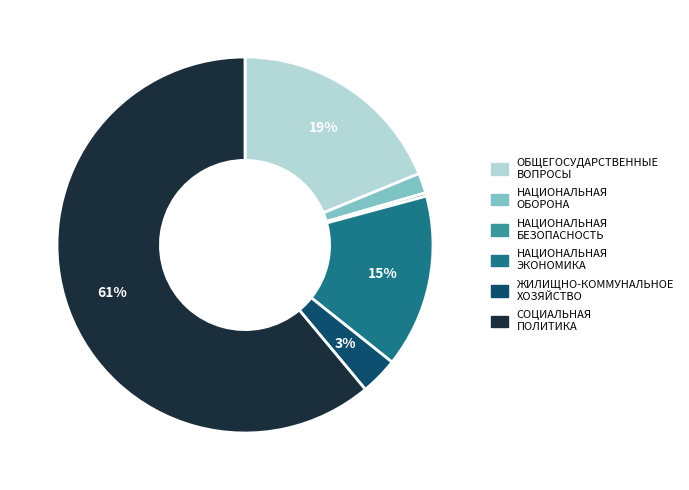

Which category has the biggest portion of the pie?

СОЦИАЛЬНАЯ ПОЛИТИКА